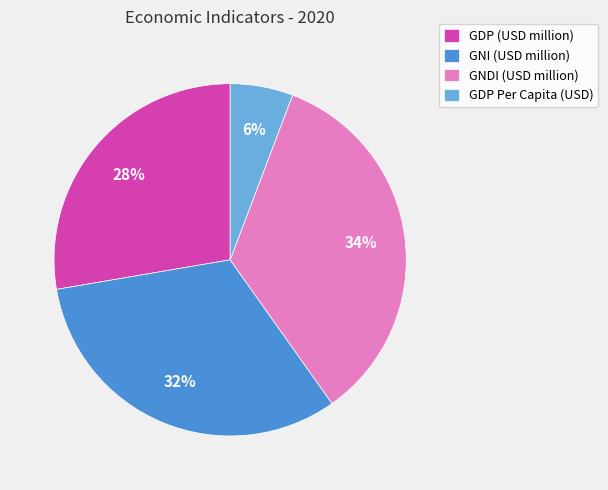

Which slice is the largest?

GNDI (USD million)